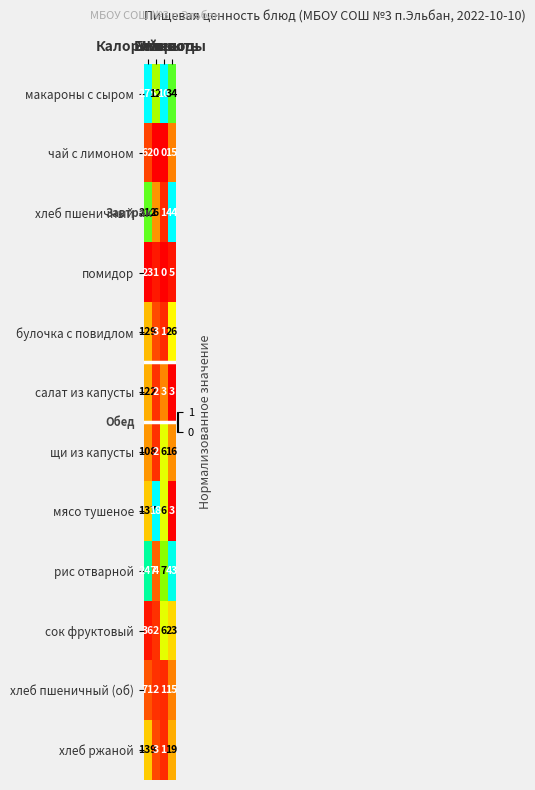

How many values in the мясо тушеное series are below 18?

2